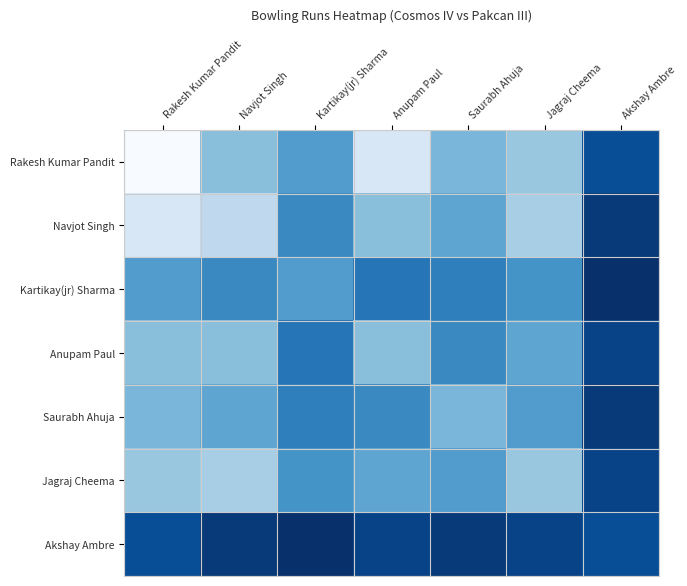

Which series has the widest spread of values?

Rakesh Kumar Pandit